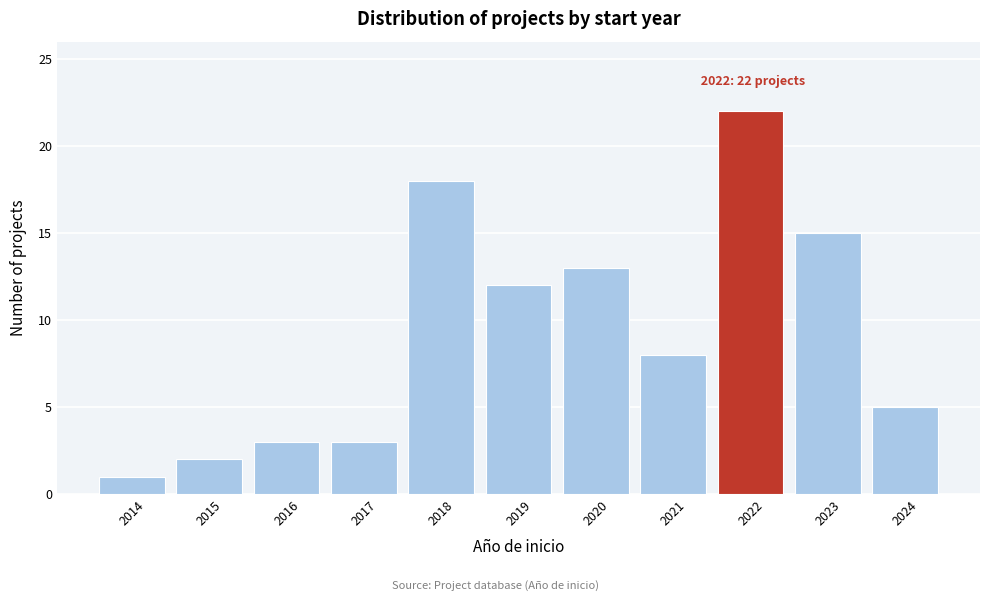

Reading left to right, what are all the values shown in this chart?

1	2	3	3	18	12	13	8	22	15	5